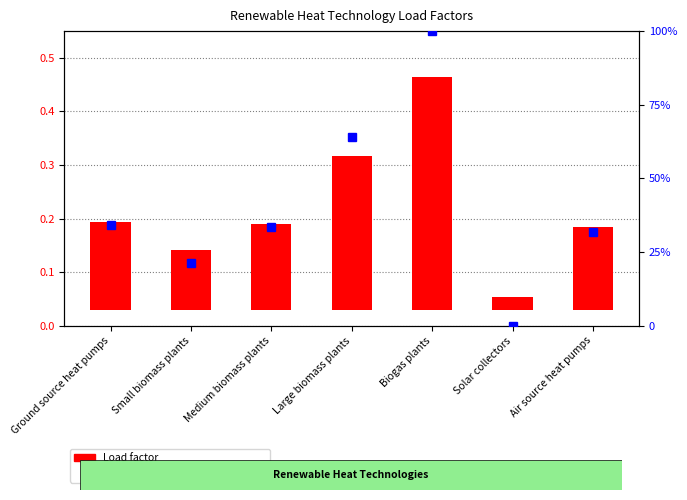

What is the total value across all series at Biogas plants?

100.4